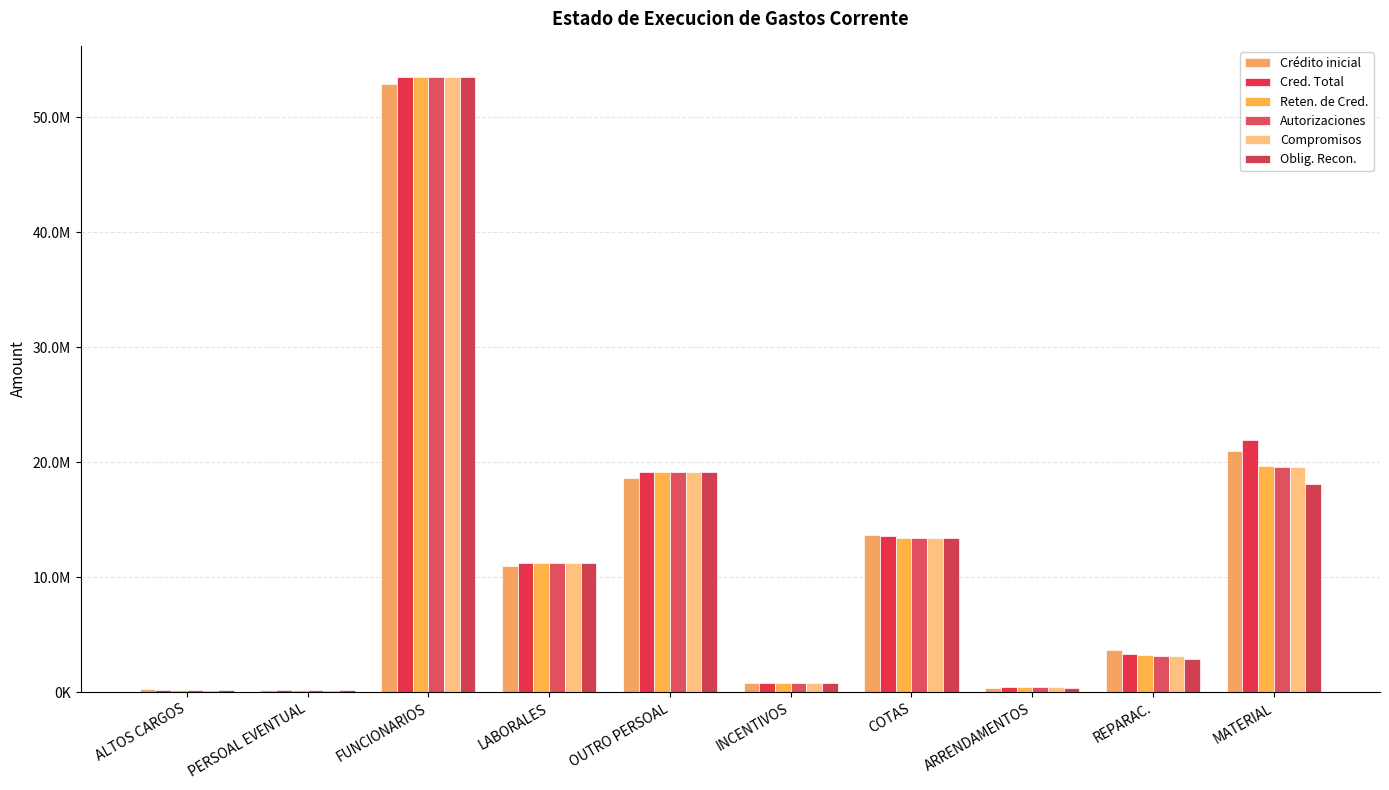

What is the label of the 6th bar from the right?

OUTRO PERSOAL